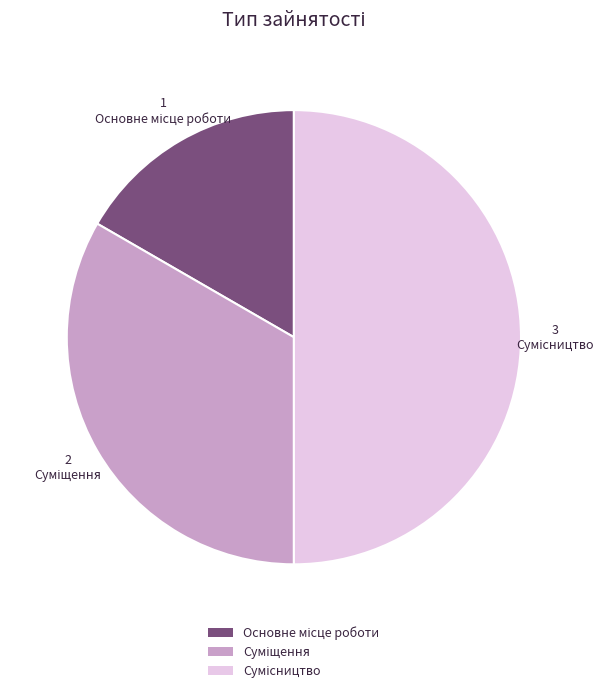

How many slices are in this pie chart?

3